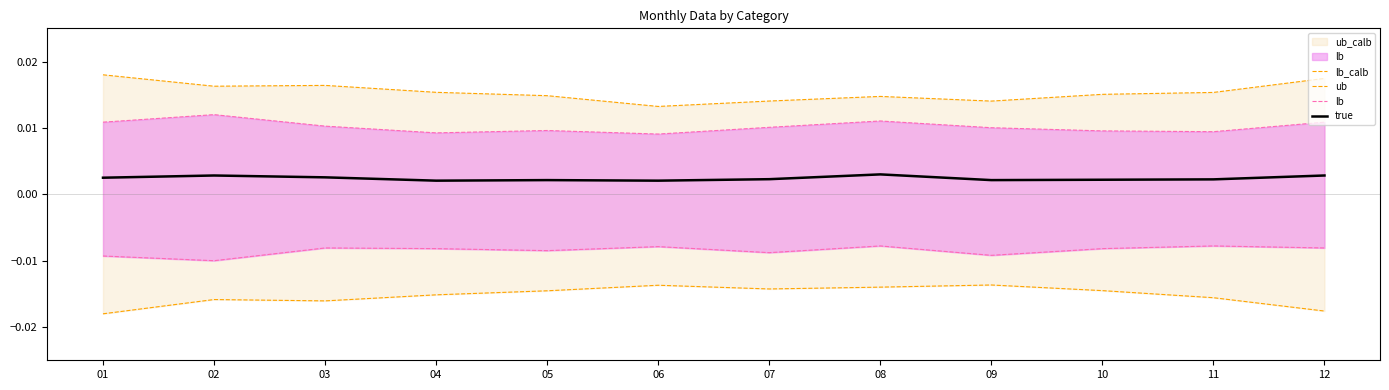

True or false: ub has more than 0 points higher than both neighbors.

True